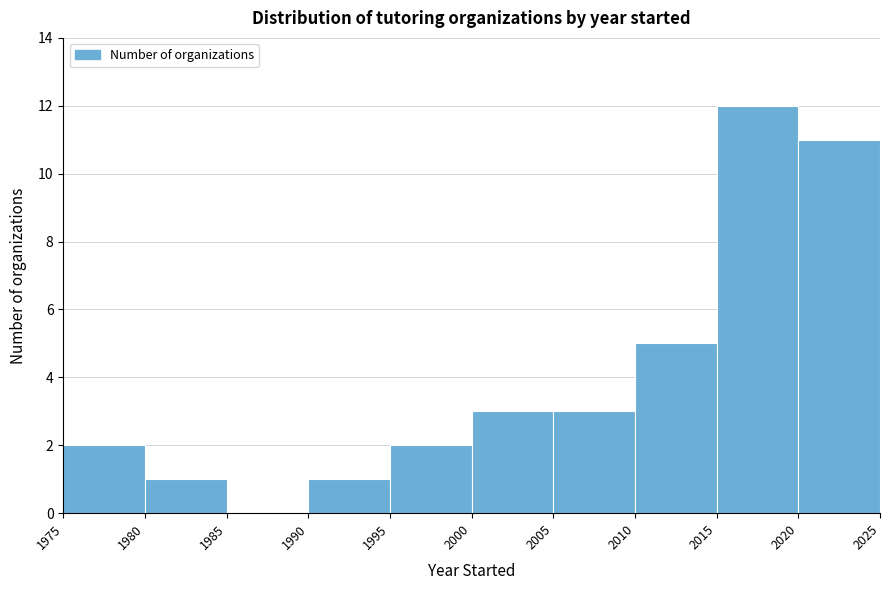

Reading left to right, list every bar in this chart as the range it spans on the x-axis followed by its height. The values are not printed on the chart, so give them approximately, as read against the axis.

1975 to 1980: 2
1980 to 1985: 1
1985 to 1990: 0
1990 to 1995: 1
1995 to 2000: 2
2000 to 2005: 3
2005 to 2010: 3
2010 to 2015: 5
2015 to 2020: 12
2020 to 2025: 11